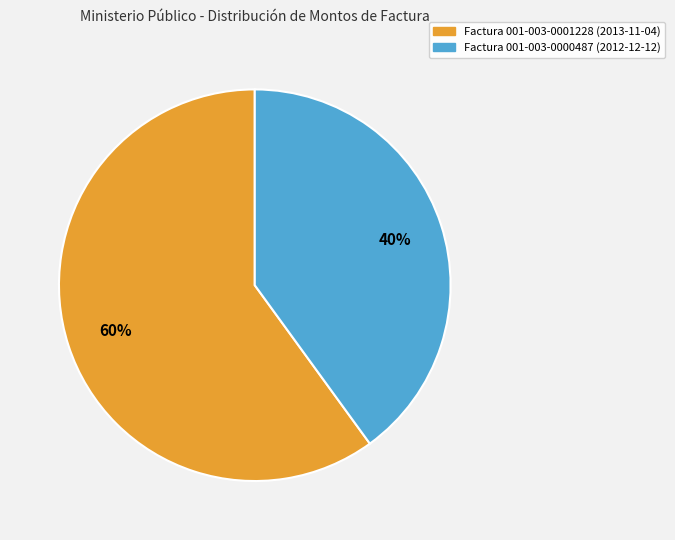

What percentage is the Factura 001-003-0000487 (2012-12-12) slice, to the nearest percent?

40%